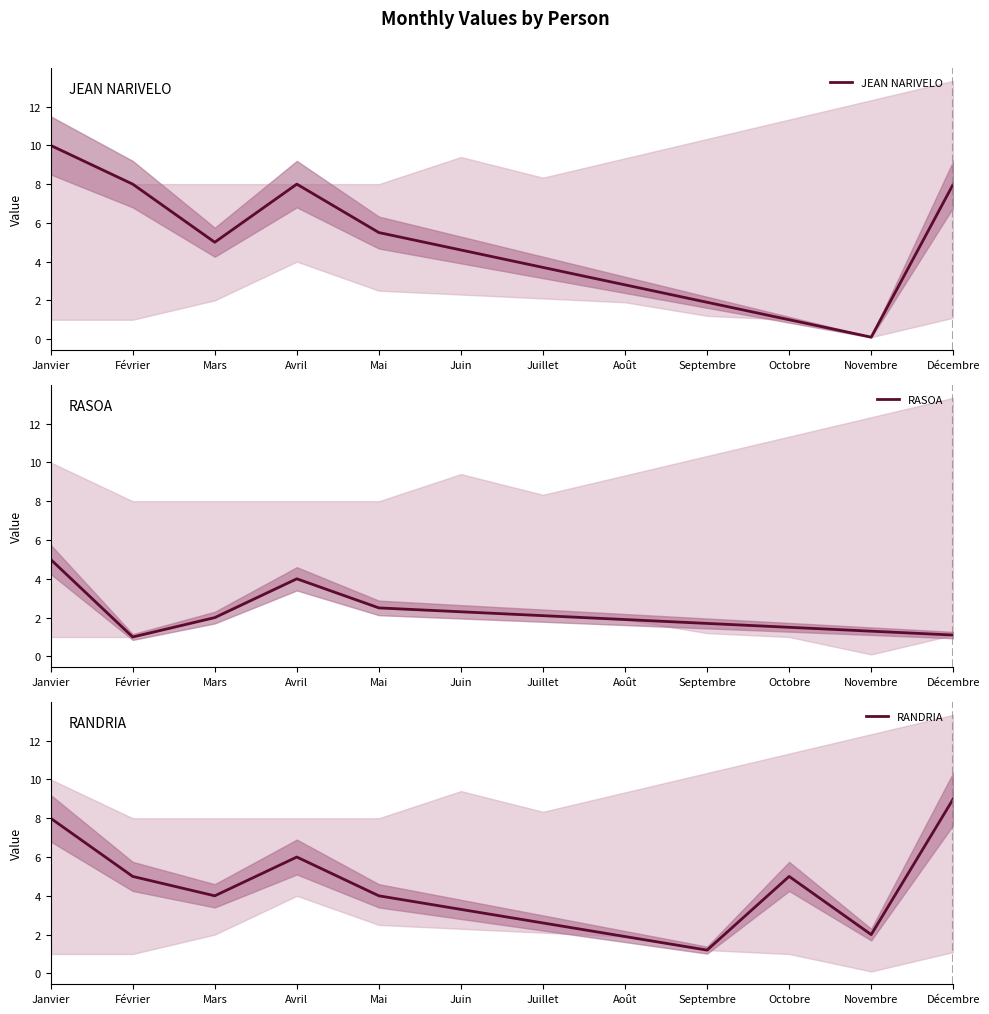

What is the label of the 7th point from the right?

Juin